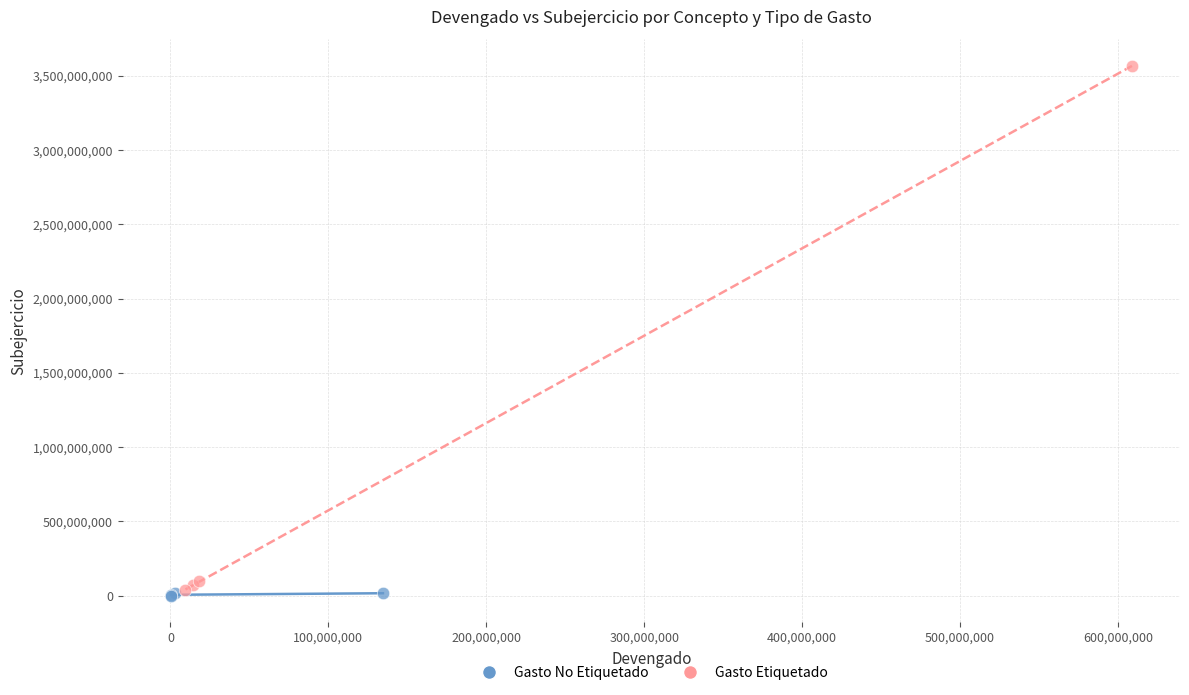

Which series has the widest spread of Y values?

Gasto Etiquetado